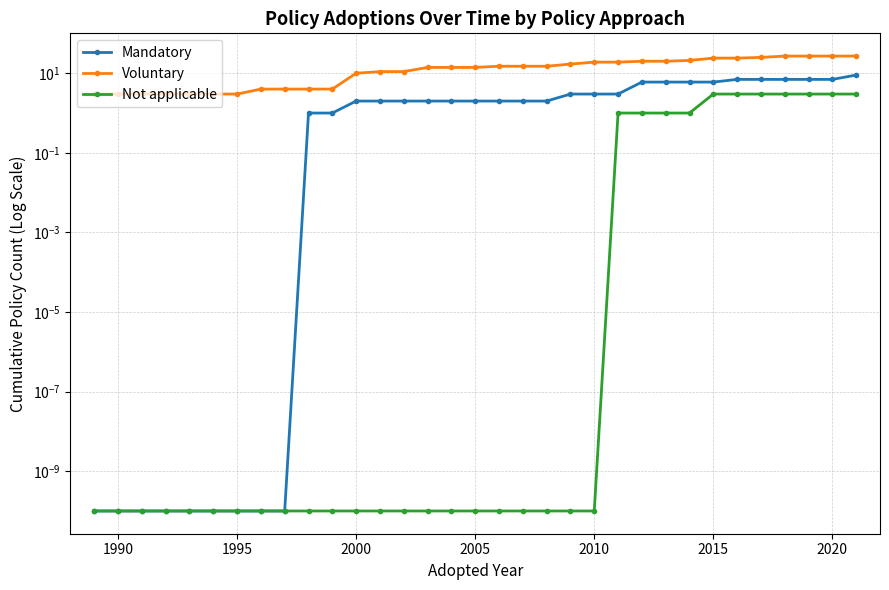

True or false: Not applicable has more than 2 interior local peaks.

False